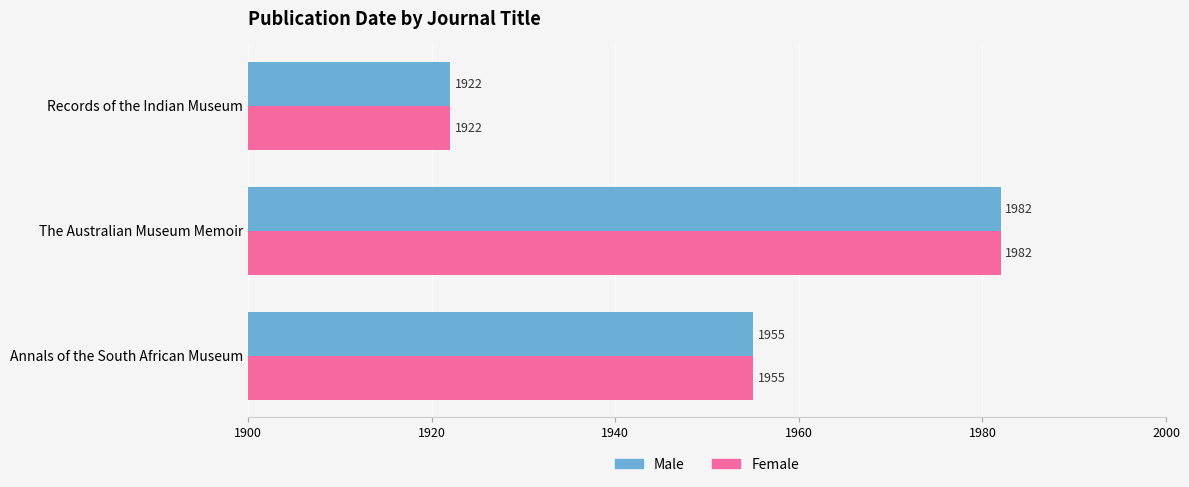

What is the total value across all series at Records of the Indian Museum?

3844